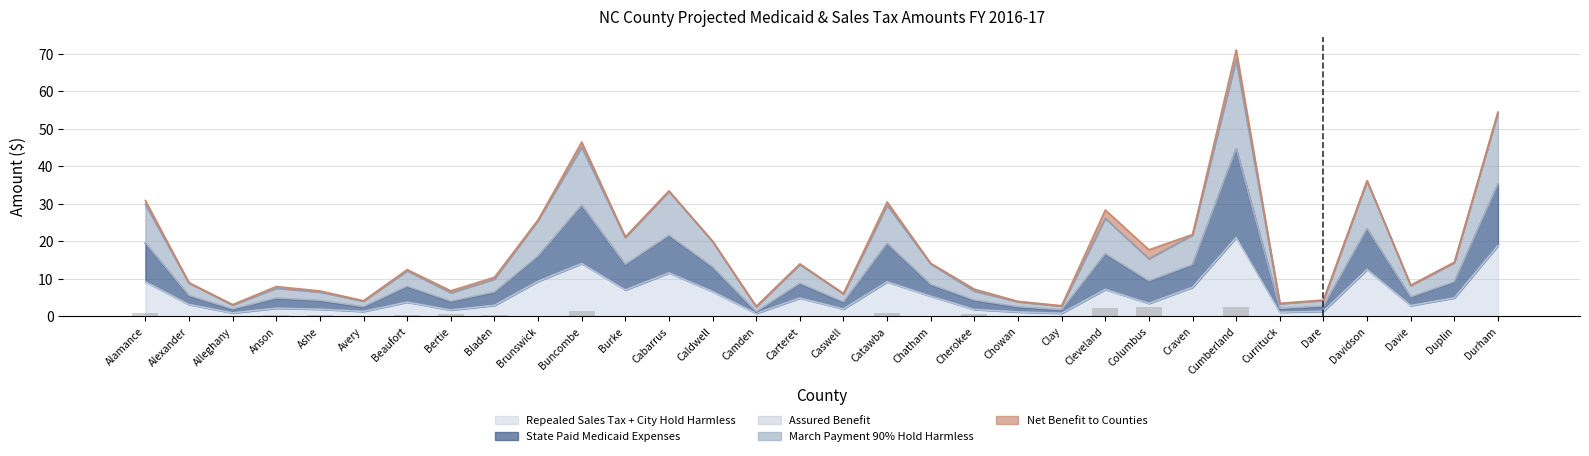

Read the Repealed Sales Tax + City Hold Harmless value at Davie.

2.9